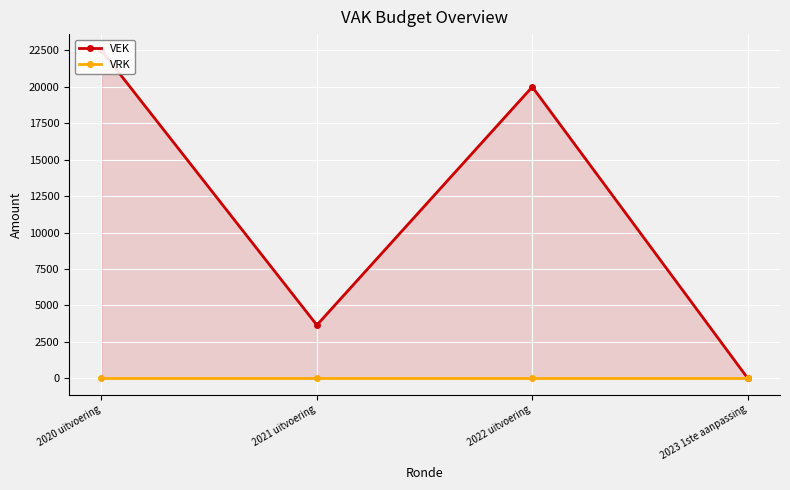

True or false: VRK and VEK intersect in this chart.

False